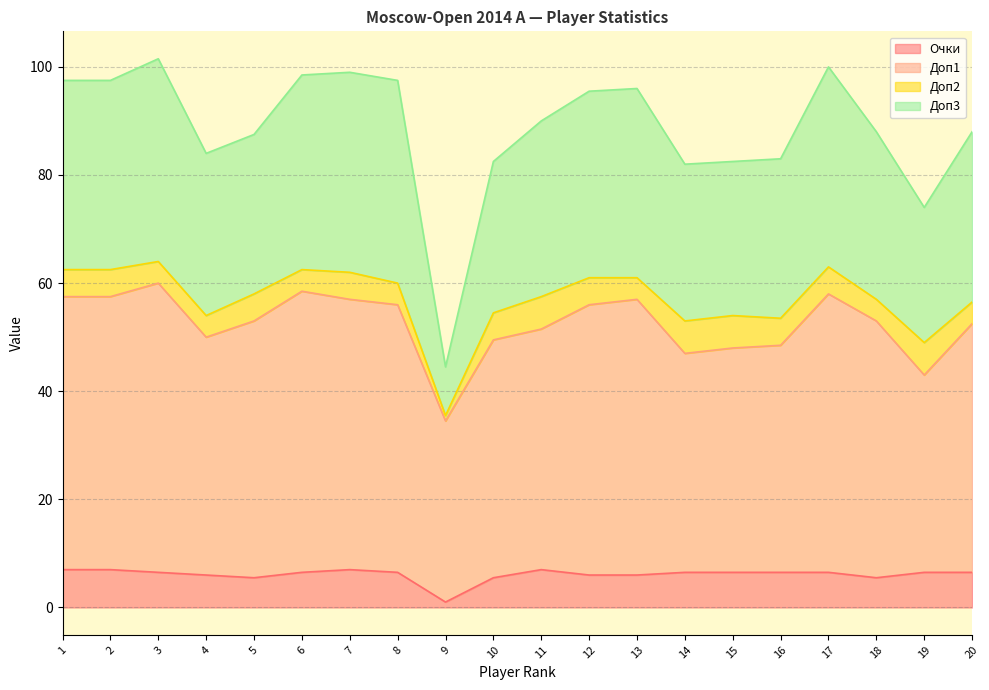

At how many categories does at least one series exceed 15?

20